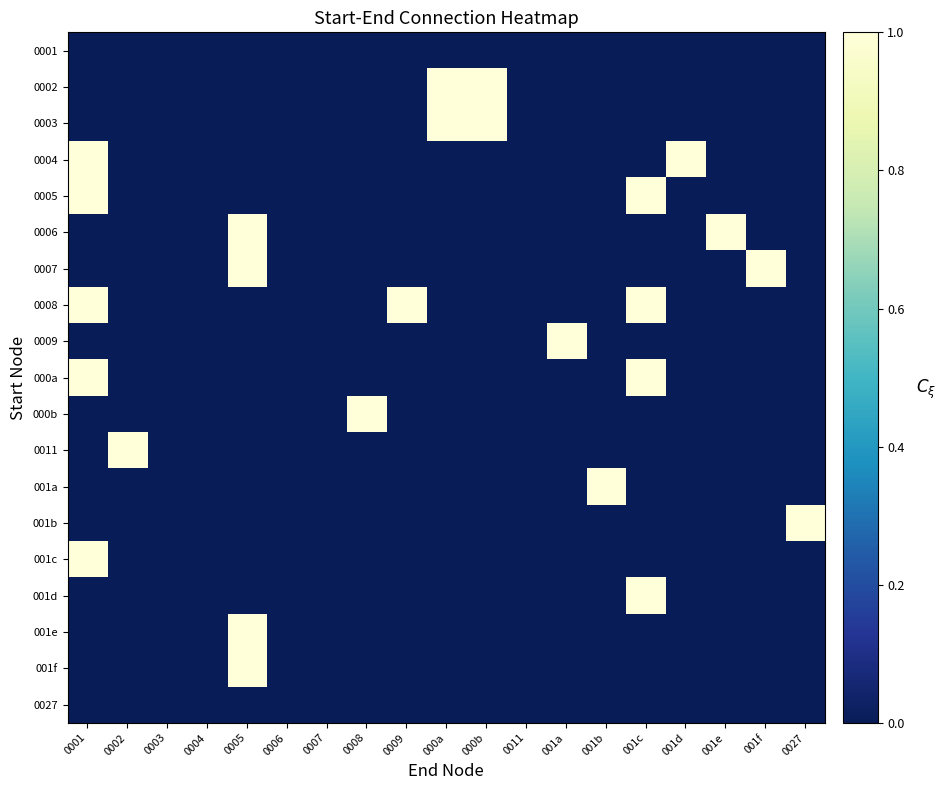

Which category has the lowest value across all series?

0001